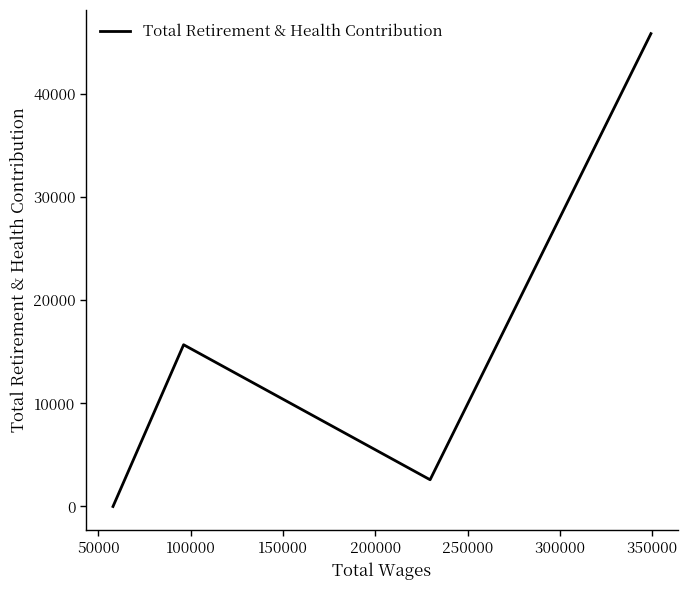

What is the average value?

16035